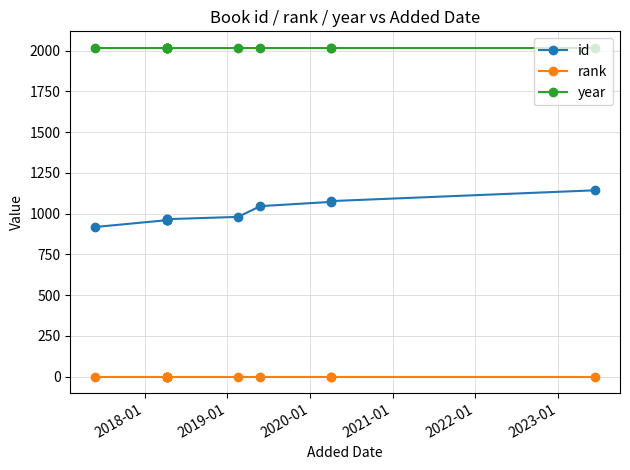

Which series has the largest total across all categories?

year